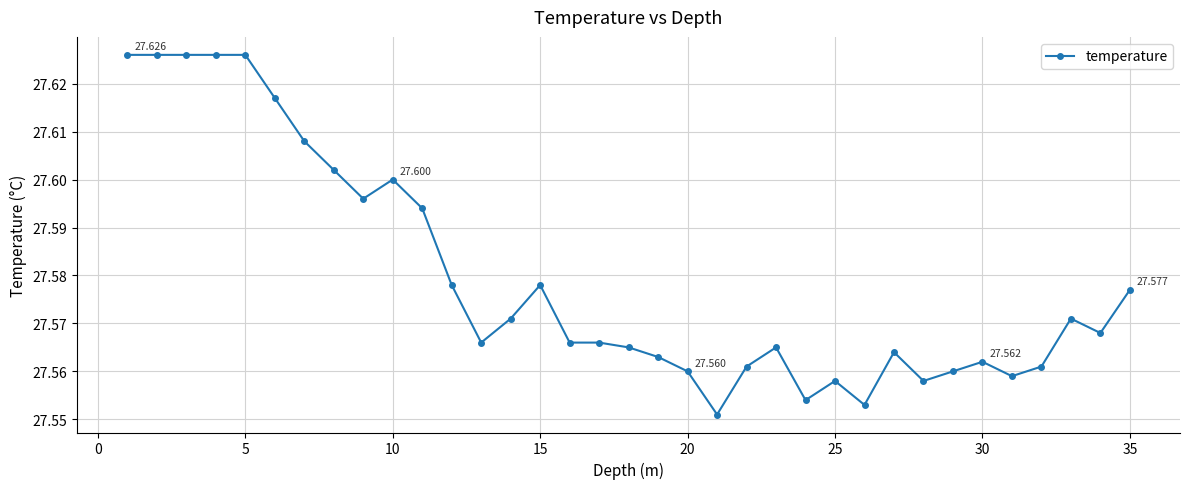

True or false: the data has more than 1 interior local peaks.

True